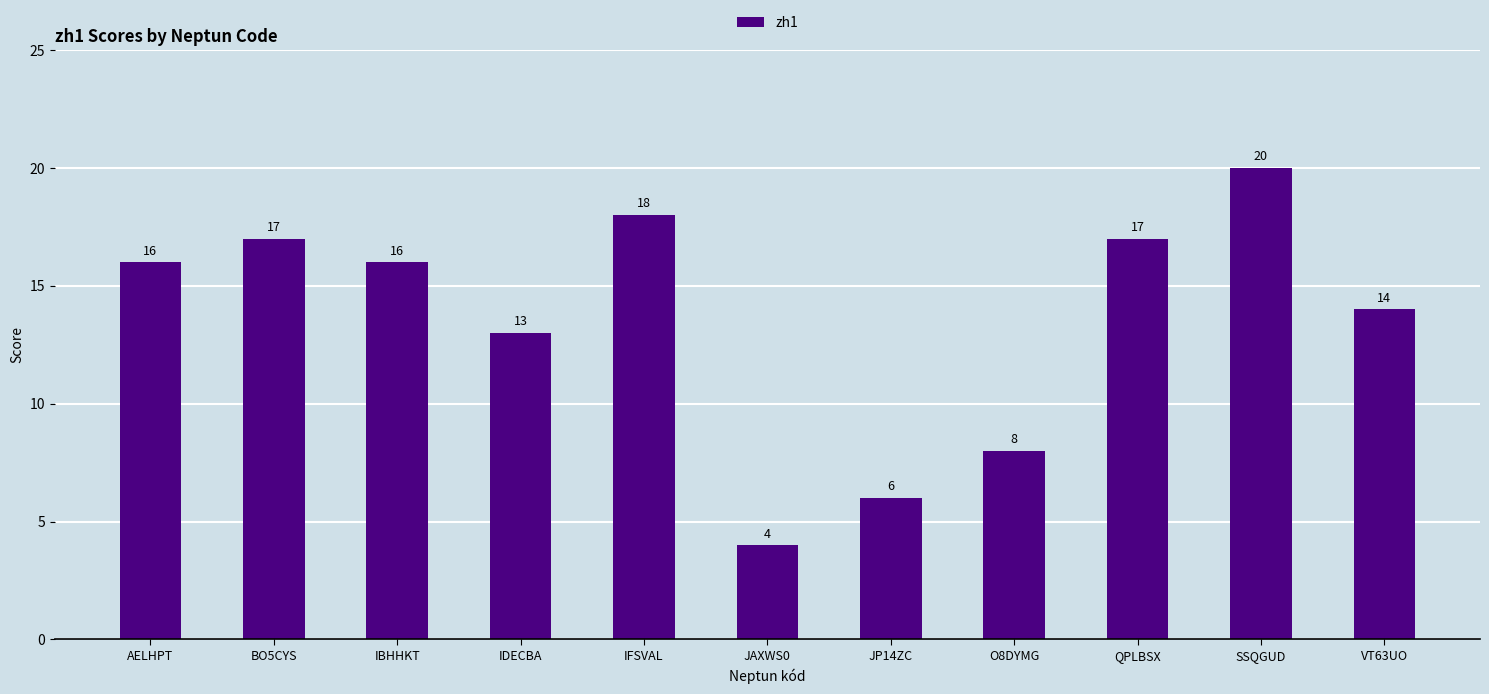

Does the chart contain any negative values?

No